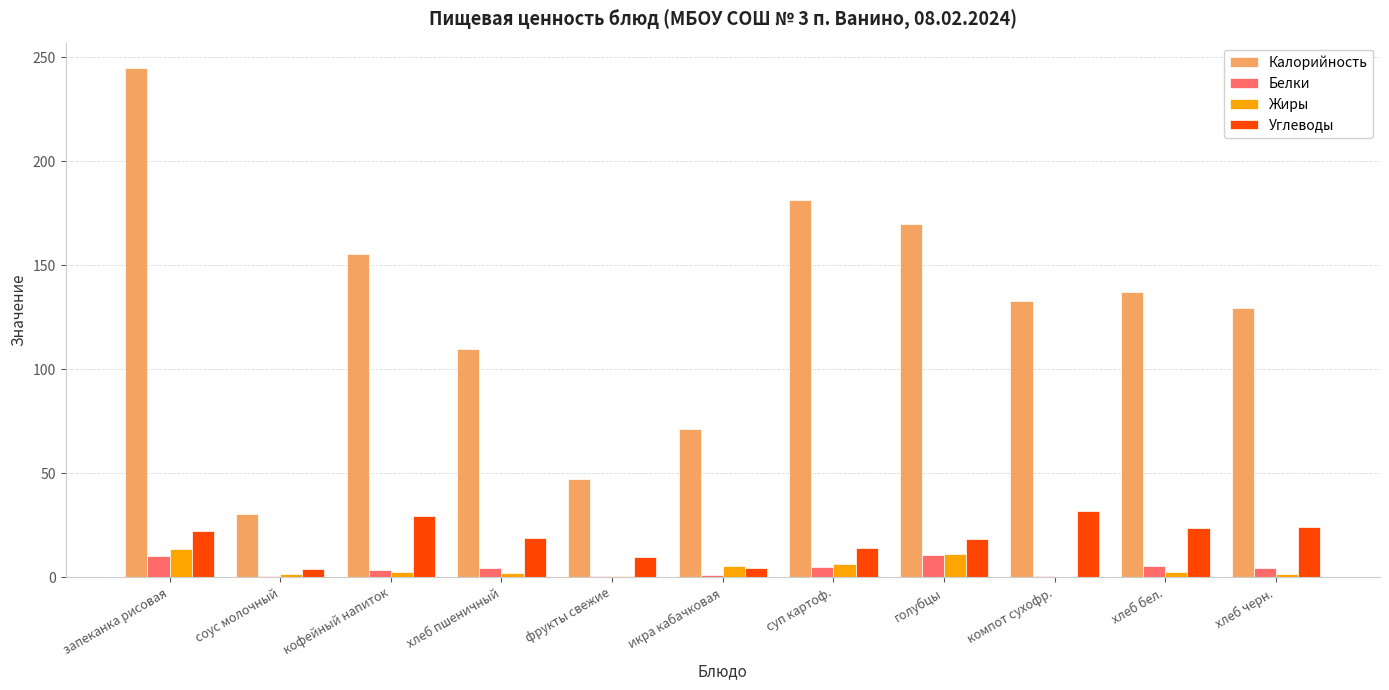

Is it true that Калорийность equals 31.7 at кофейный напиток?

False